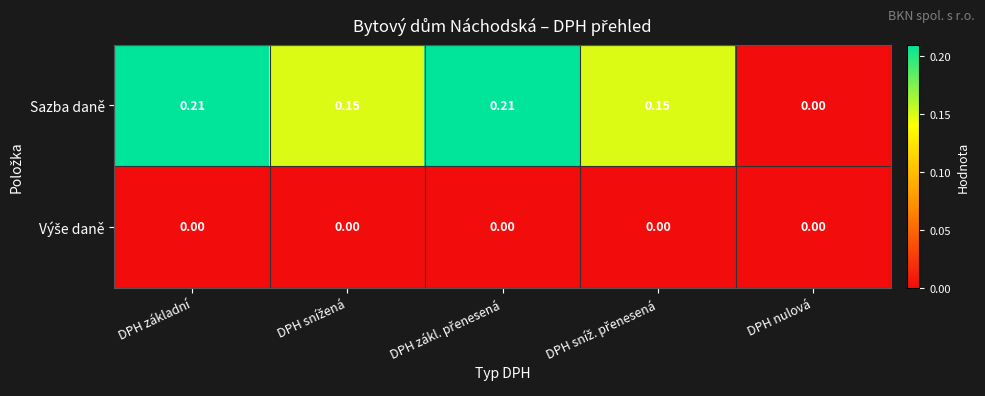

Which series has the widest spread of values?

Sazba daně